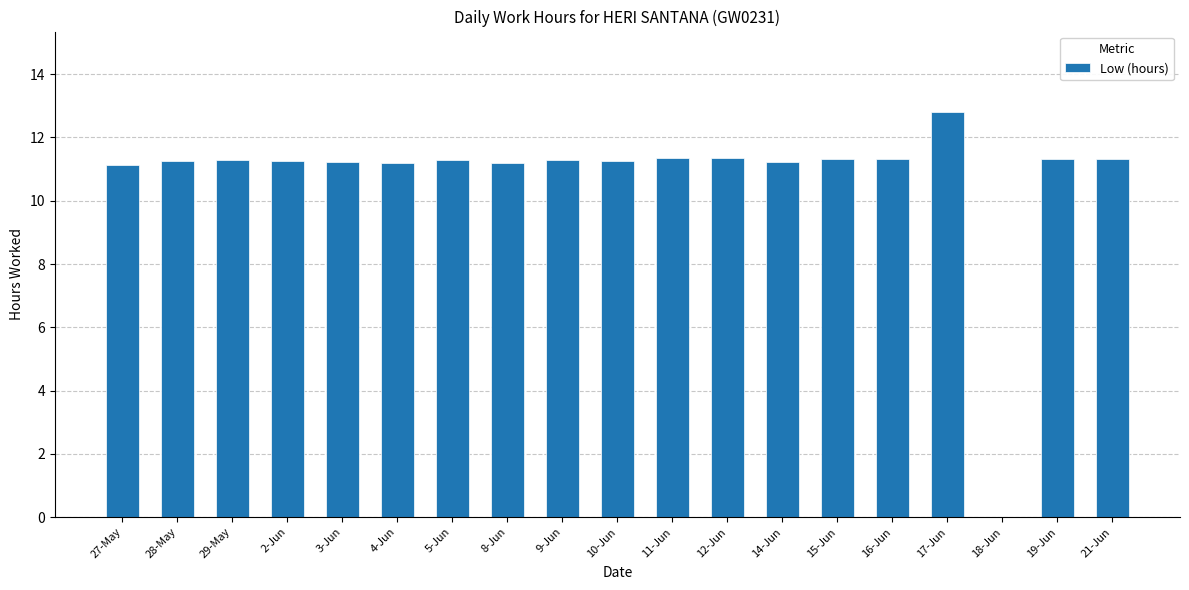

What value does the data have at 14-Jun?

11.2